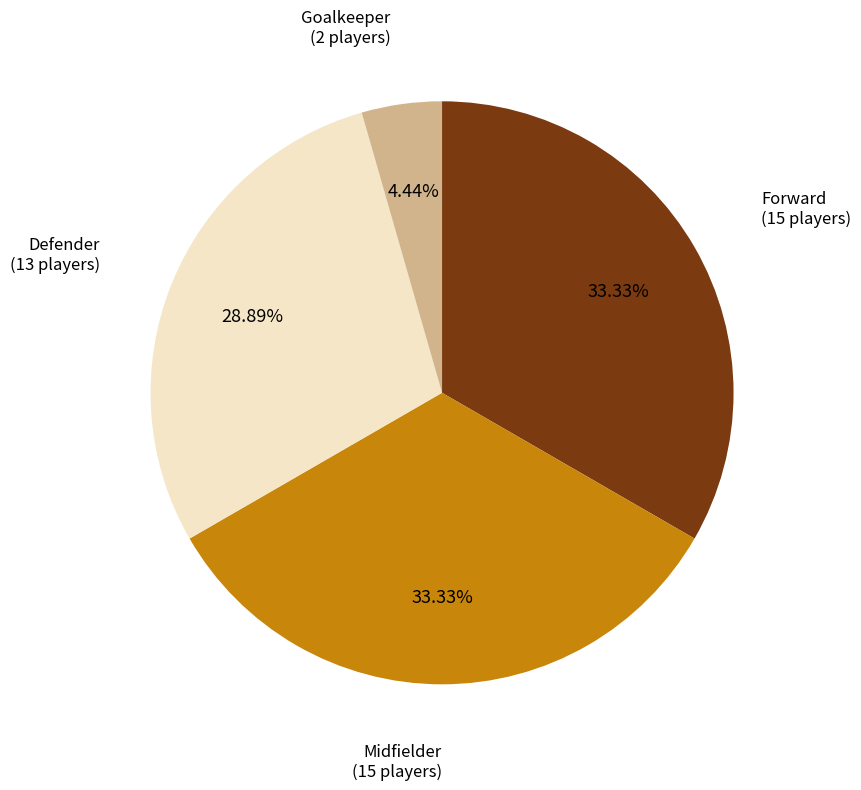

What percentage is the Goalkeeper slice, to the nearest percent?

4%